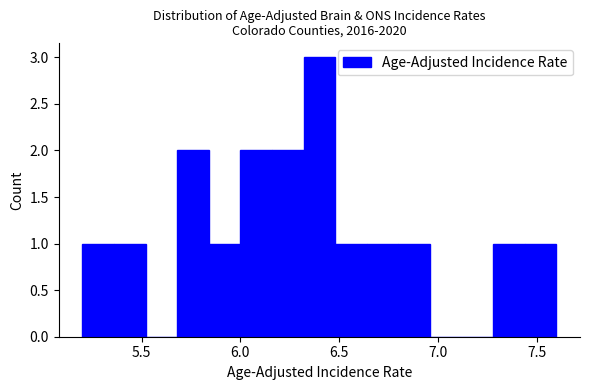

Read against the x-axis, roughly where is the centre of the tallest bar?

6.40